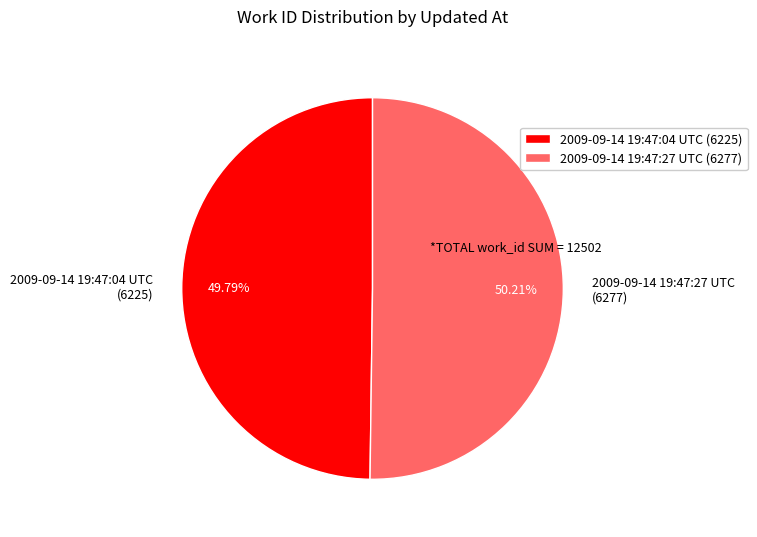

How many segments does this pie chart have?

2